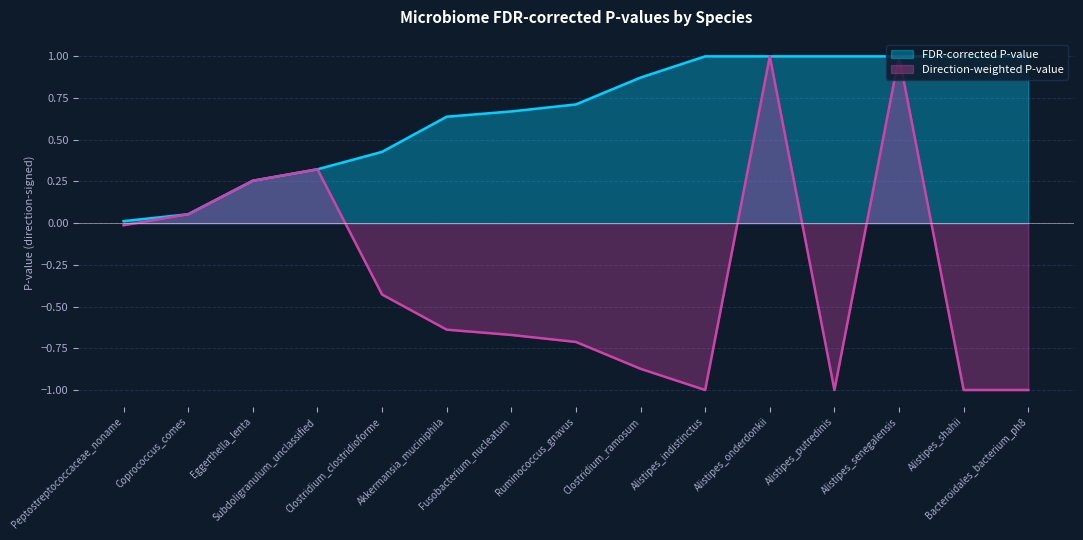

At which category does the chart reach its peak across all series?

Alistipes_indistinctus